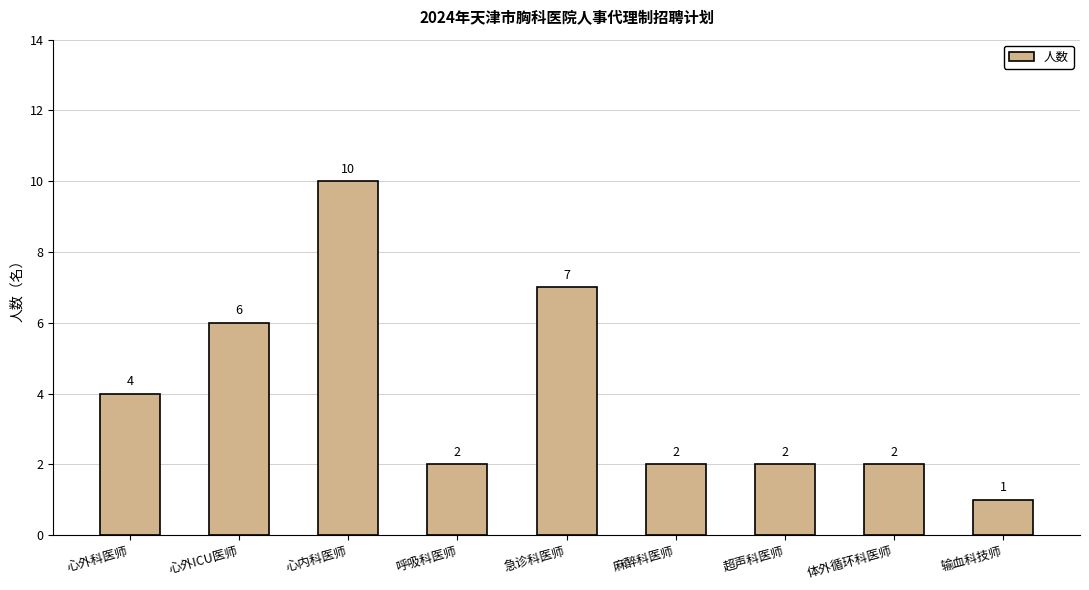

At which label does the data first exceed 2?

心外科医师